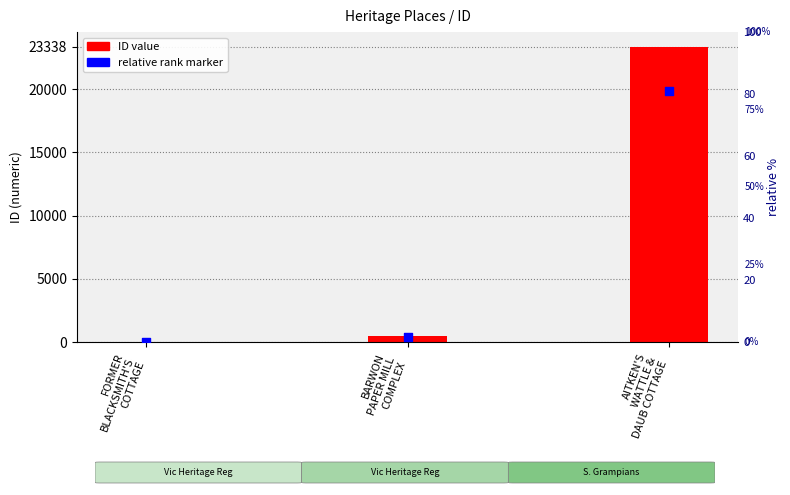

Which series reaches the minimum Y coordinate?

relative rank marker